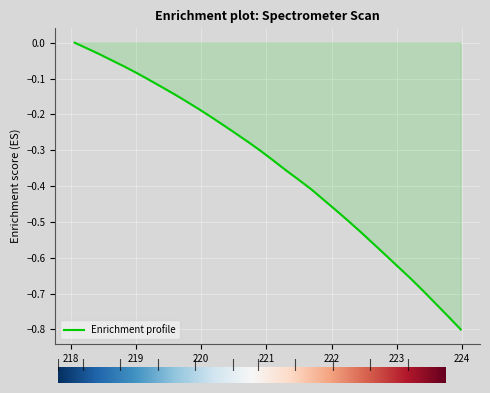

Does the chart have visible grid lines?

Yes